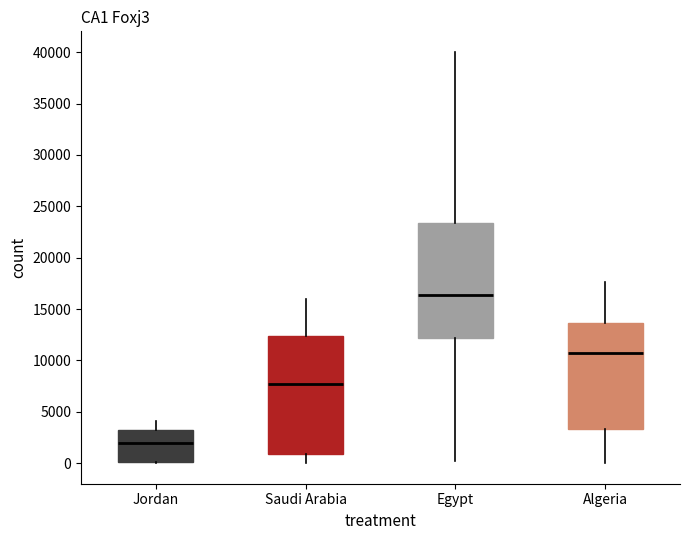

Reading left to right, transcribe this box plot: for each box, give where its median line is, the range the box spans, and where its two whiskers end, as read against the y-axis. The values are not printed on the chart, so give them approximately, as read against the axis.

Jordan: median 2000, box 0 to 3000, whiskers 0 to 4000
Saudi Arabia: median 7500, box 1000 to 12500, whiskers 0 to 16000
Egypt: median 16500, box 12000 to 23500, whiskers 500 to 40000
Algeria: median 10500, box 3500 to 13500, whiskers 0 to 17500